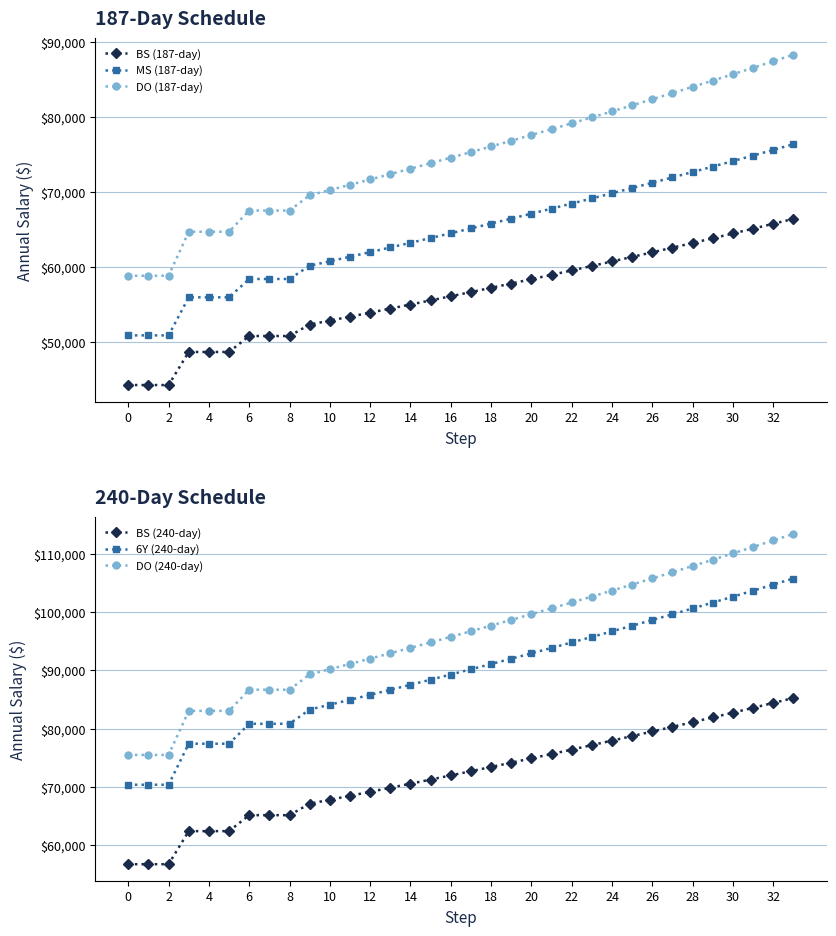

The value of DO (240-day) at 2 is 29578.4. True or false?

False